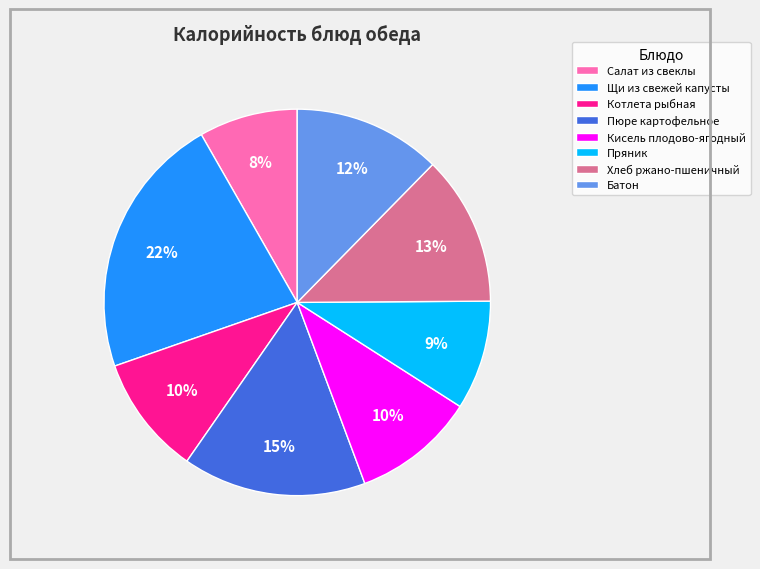

Which category has the smallest portion of the pie?

Салат из свеклы